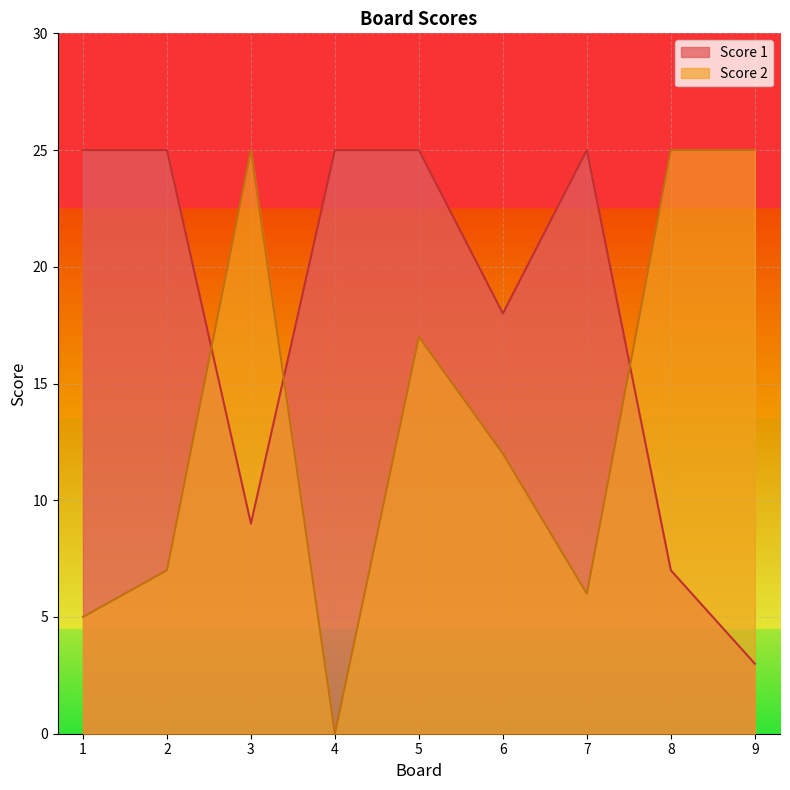

Is the value of Score 1 at 8 greater than the value of Score 2 at 4?

Yes